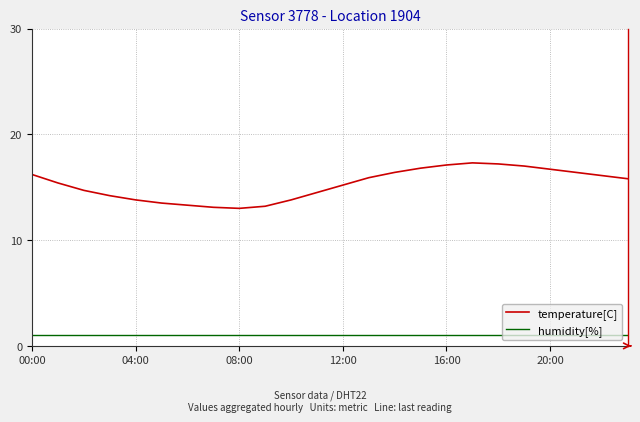

What are all the series names shown in the legend?

temperature[C], humidity[%]